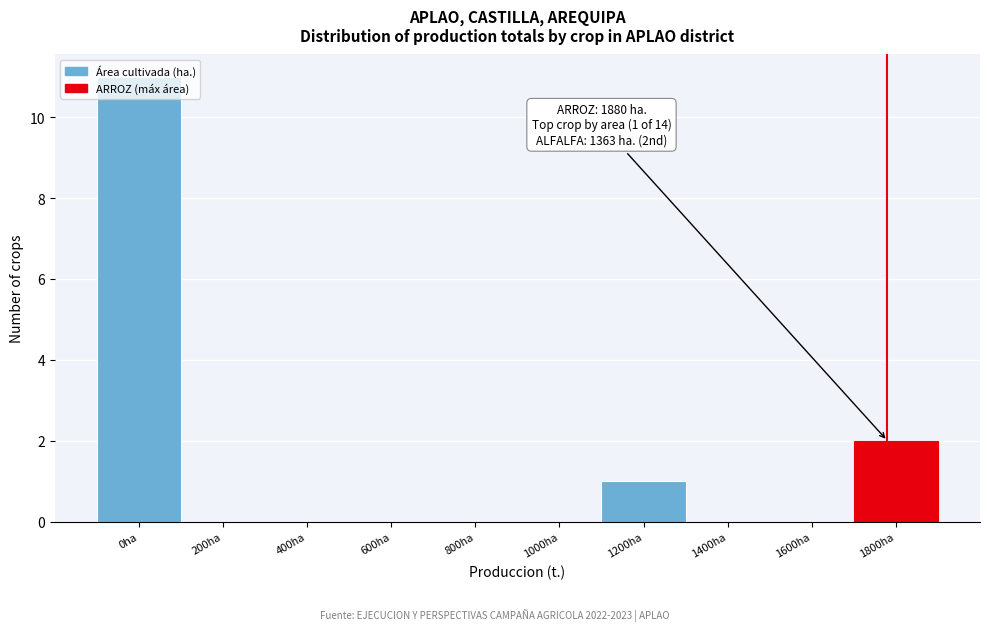

Is it true that the value at 0ha is 18?

False